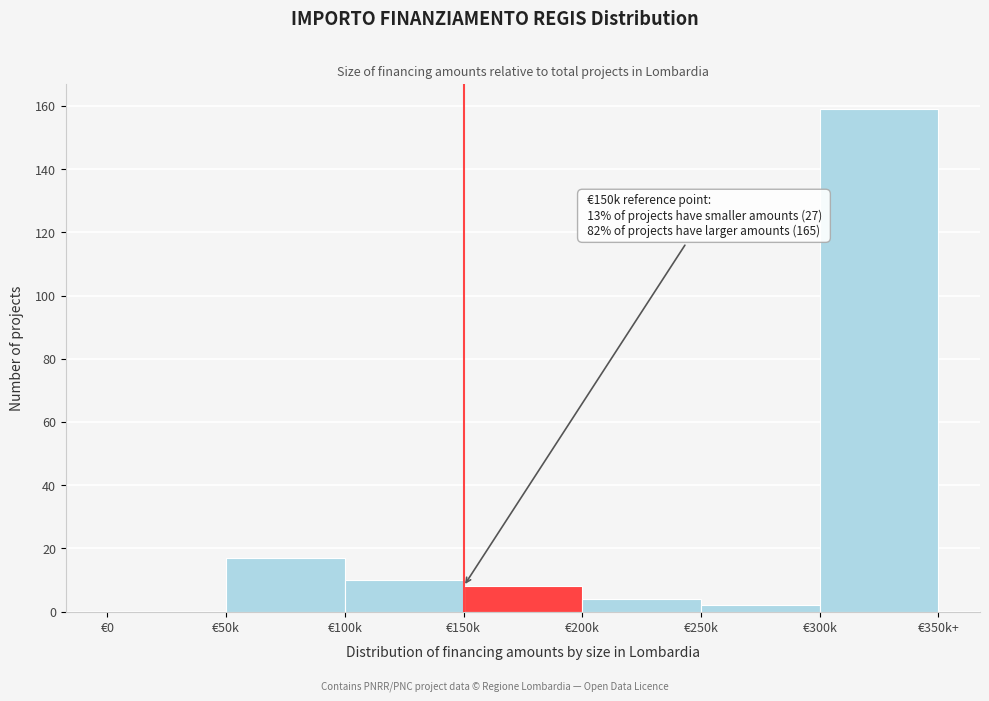

Reading left to right, list all the values displayed in this chart.

€0=0	€50k=17	€100k=10	€150k=8	€200k=4	€250k=2	€300k=159